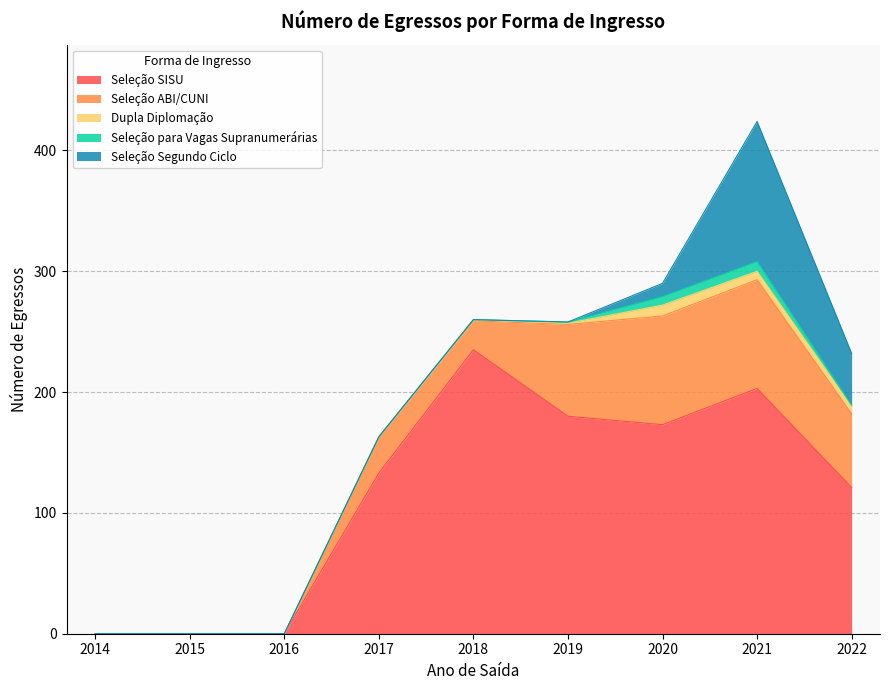

How many positive values does the Dupla Diplomação series have?

5